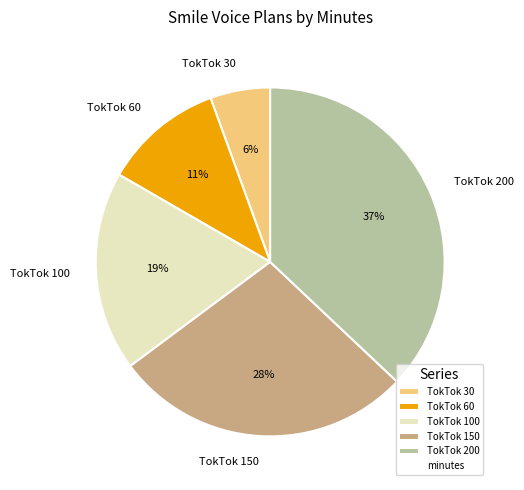

To the nearest percent, what percentage of the pie is TokTok 150?

28%